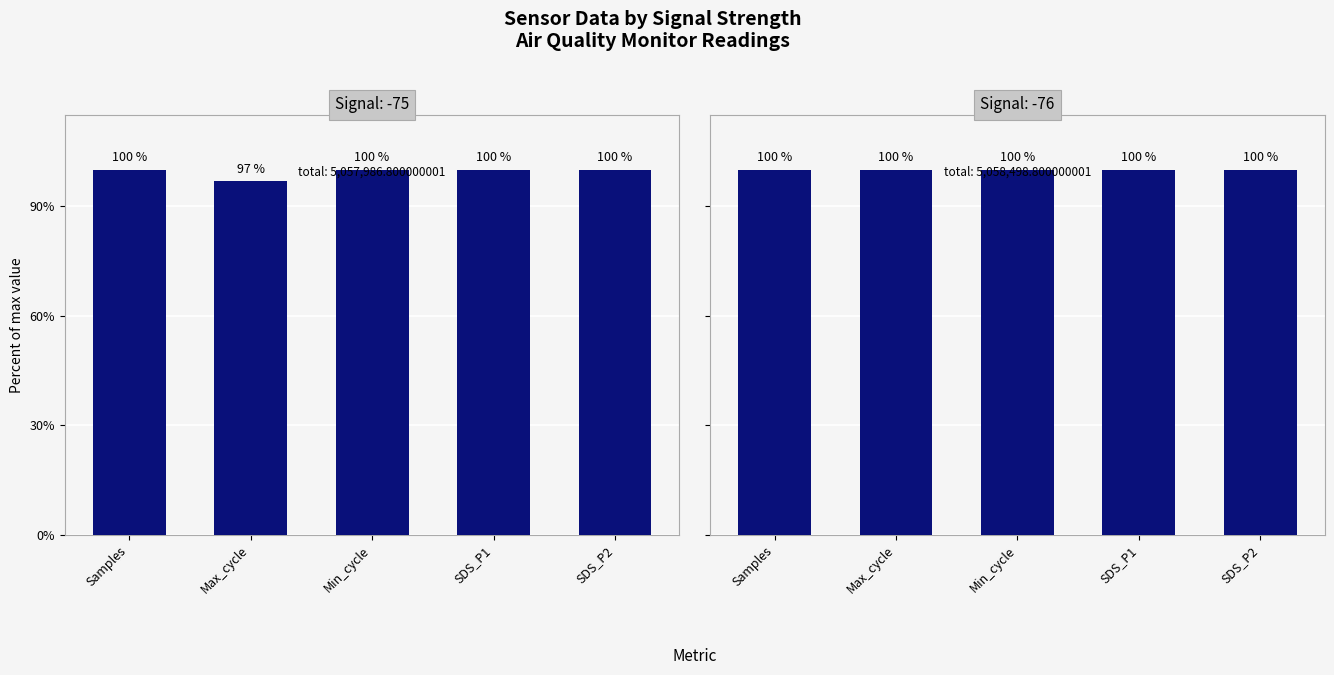

True or false: Signal -75 has a value of 100.0 at SDS_P1.

True